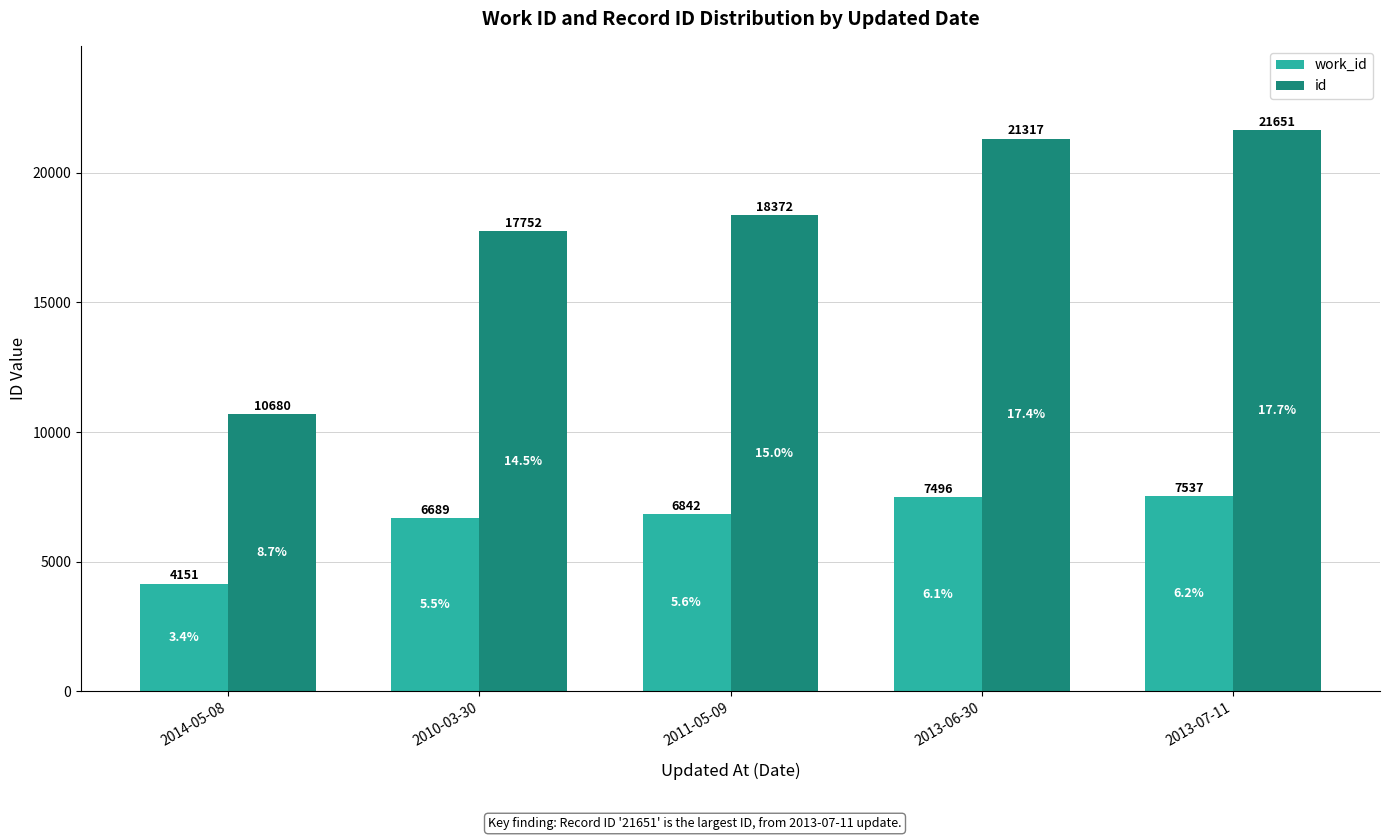

At which label does work_id reach its peak?

2013-07-11